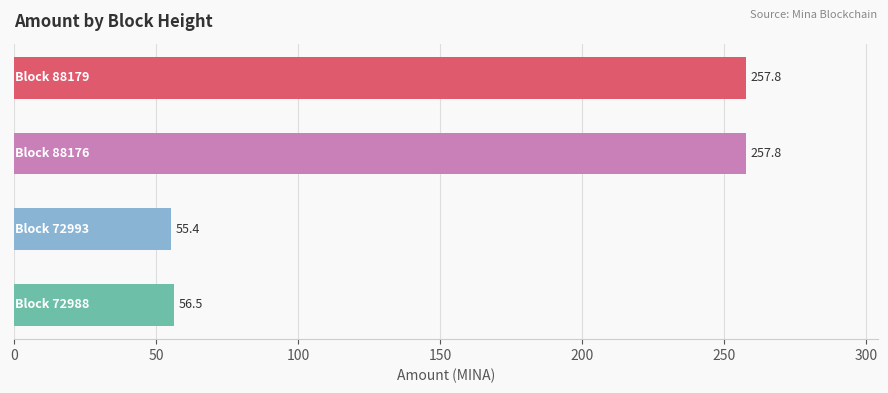

What is the average value?

156.9